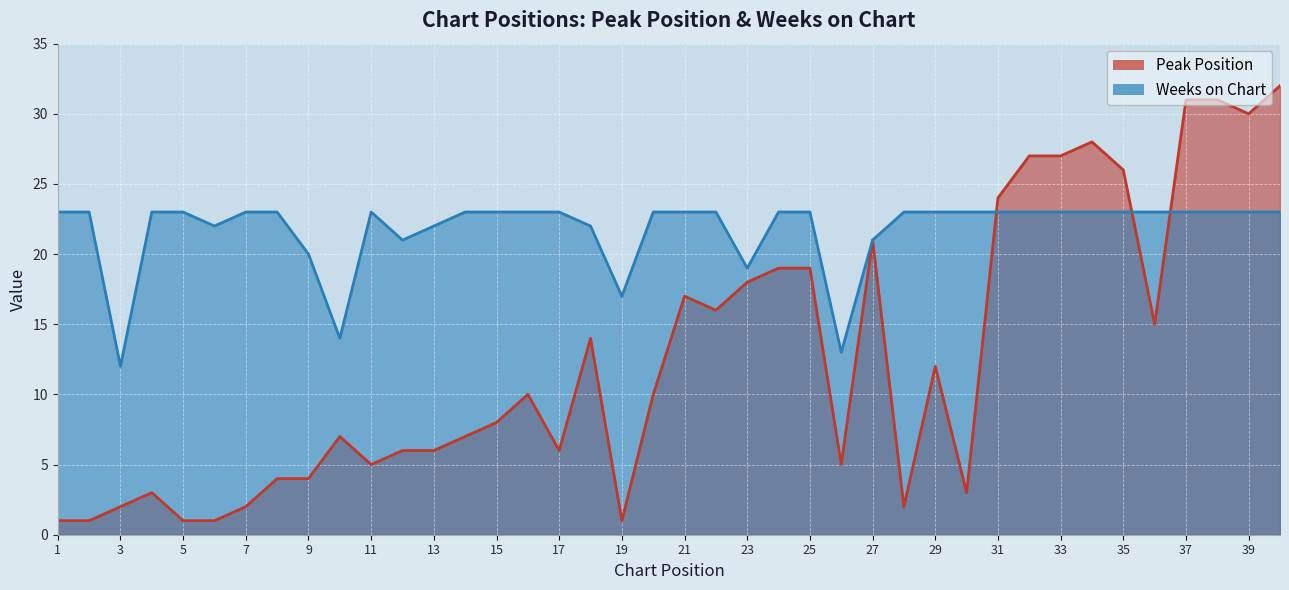

Count the number of categories in the chart.

40